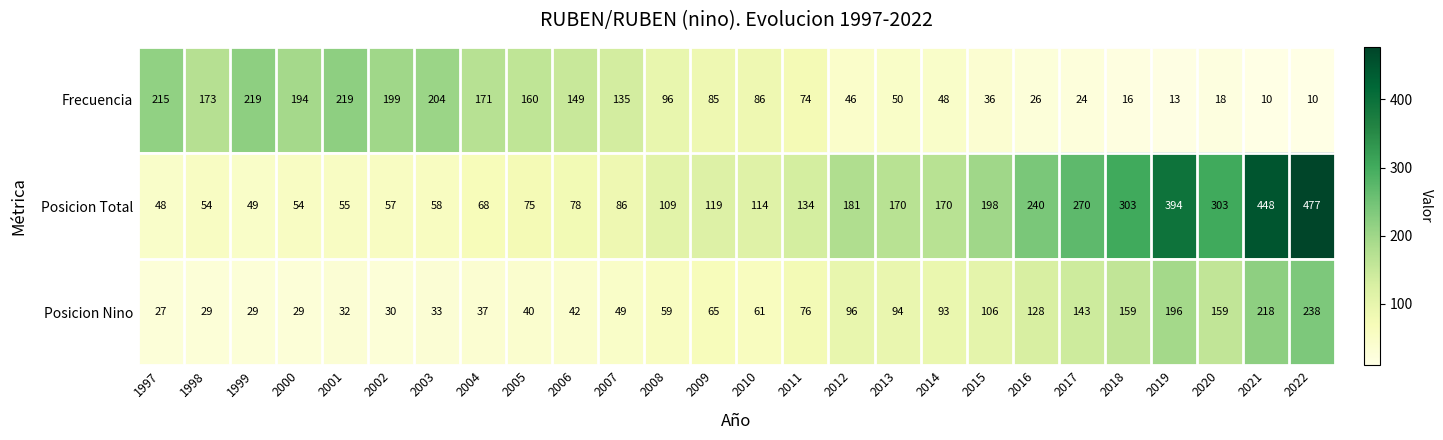

True or false: Posicion Nino has a value of 42 at 2020.

False